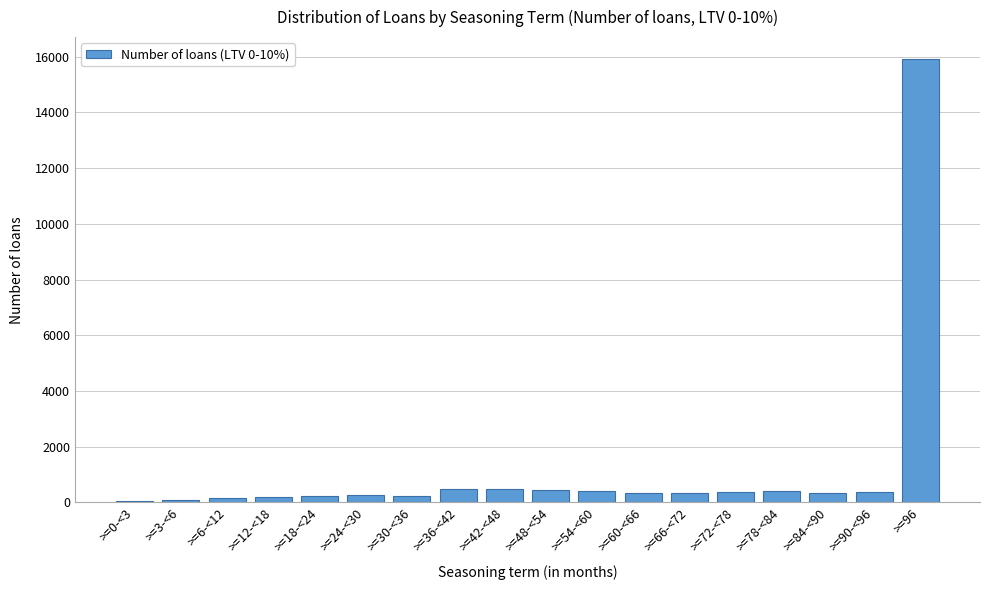

At which category does the chart reach its peak across all series?

>=96